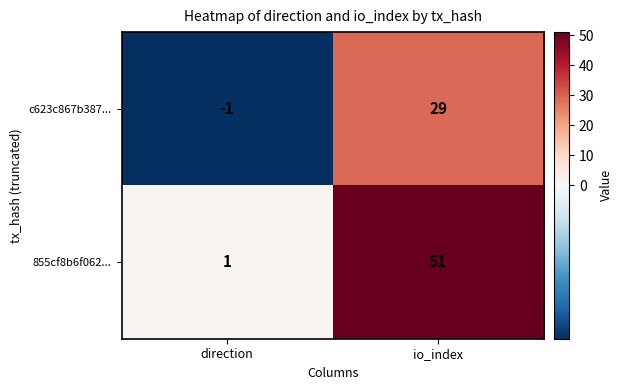

Reading left to right, list all the values displayed in this chart.

c623c867b387...: -1	29
855cf8b6f062...: 1	51